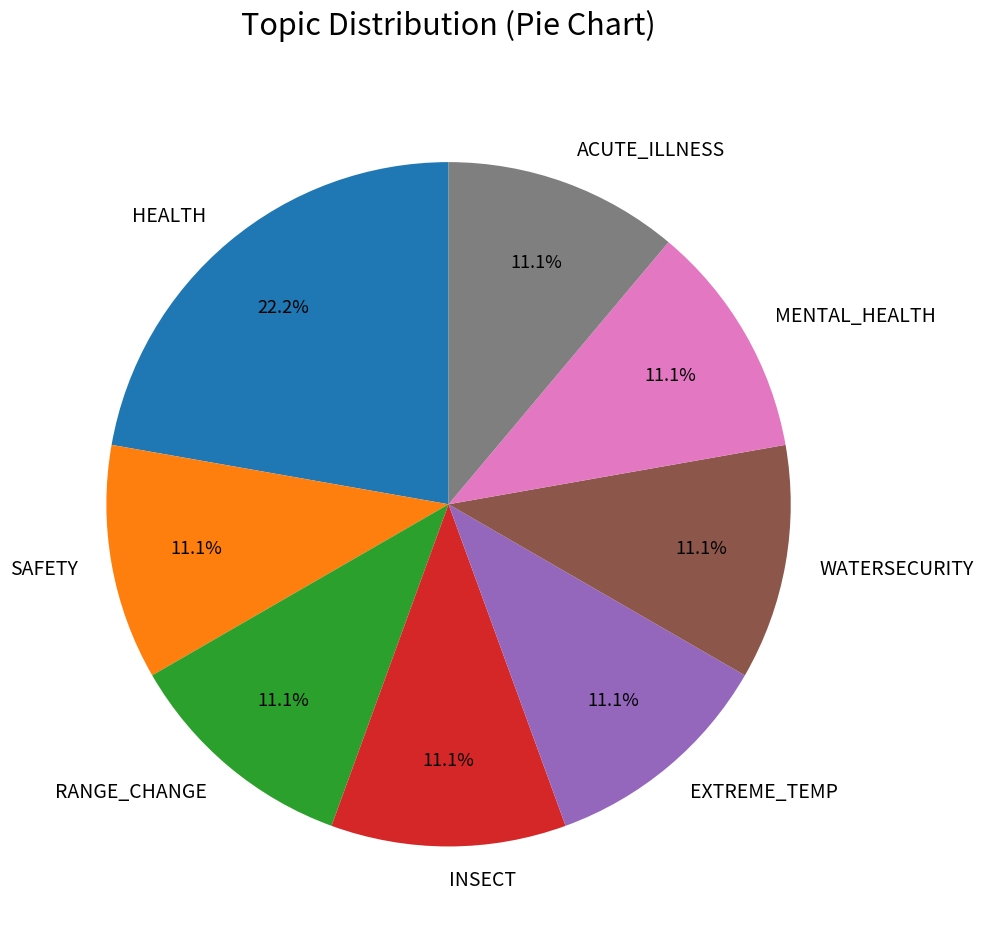

Count the number of slices in the pie.

8